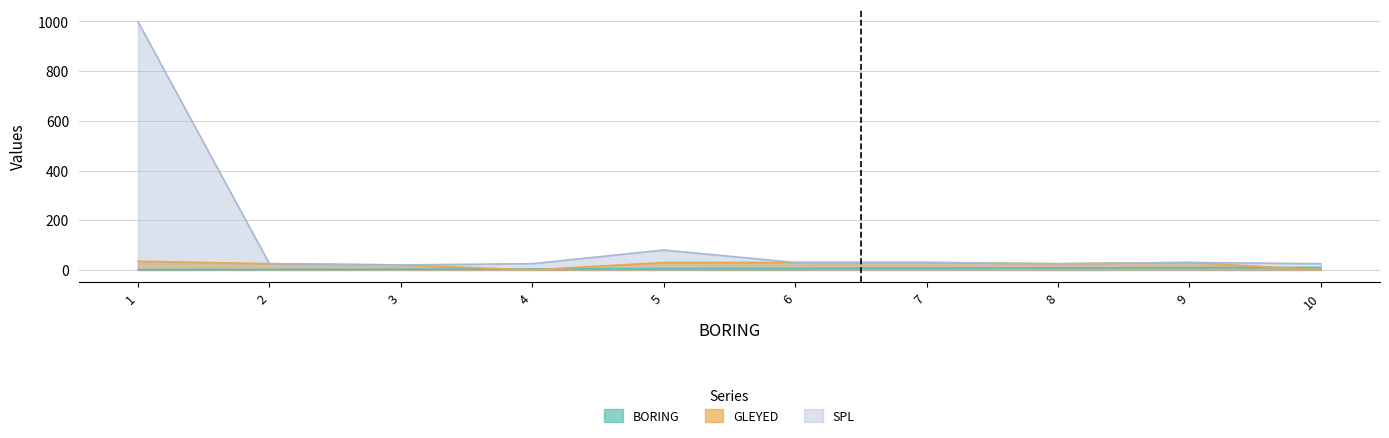

Reading right to left, list all the values displayed in this chart.

BORING: 10	9	8	7	6	5	4	3	2	1
GLEYED: 0	30	25	30	30	30	0	20	25	35
SPL: 25	30	25	30	30	80	25	20	25	999